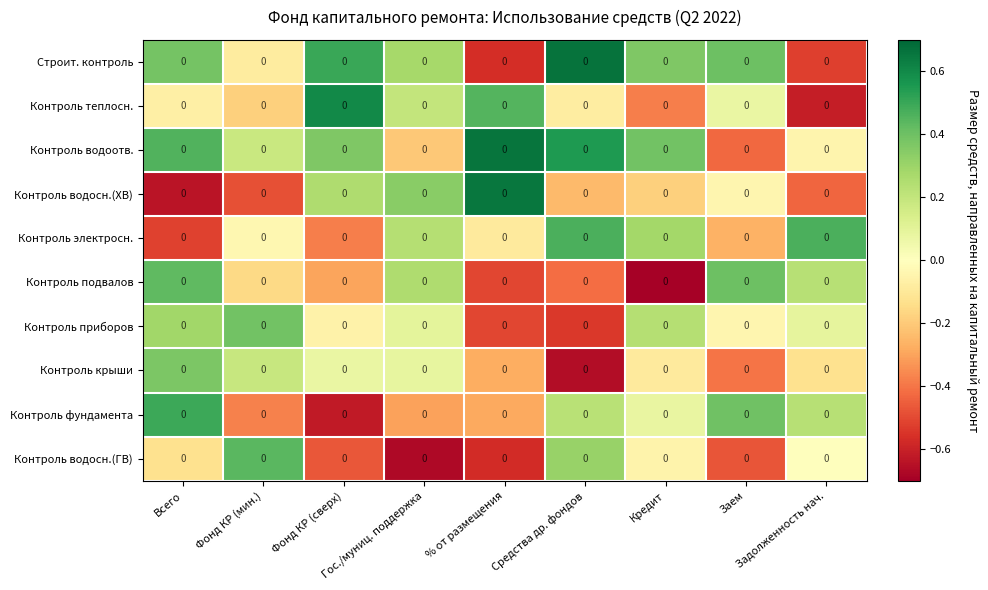

How many data points does each series have?

9